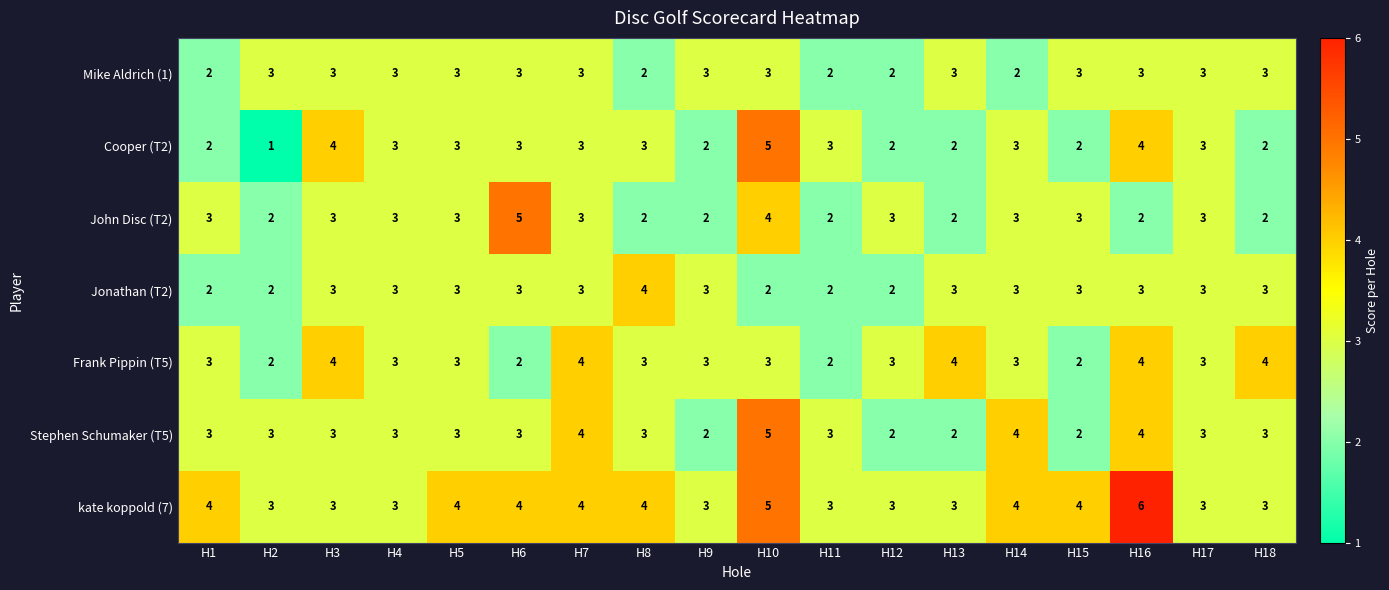

How many Cooper (T2) values are between 2 and 3?

14